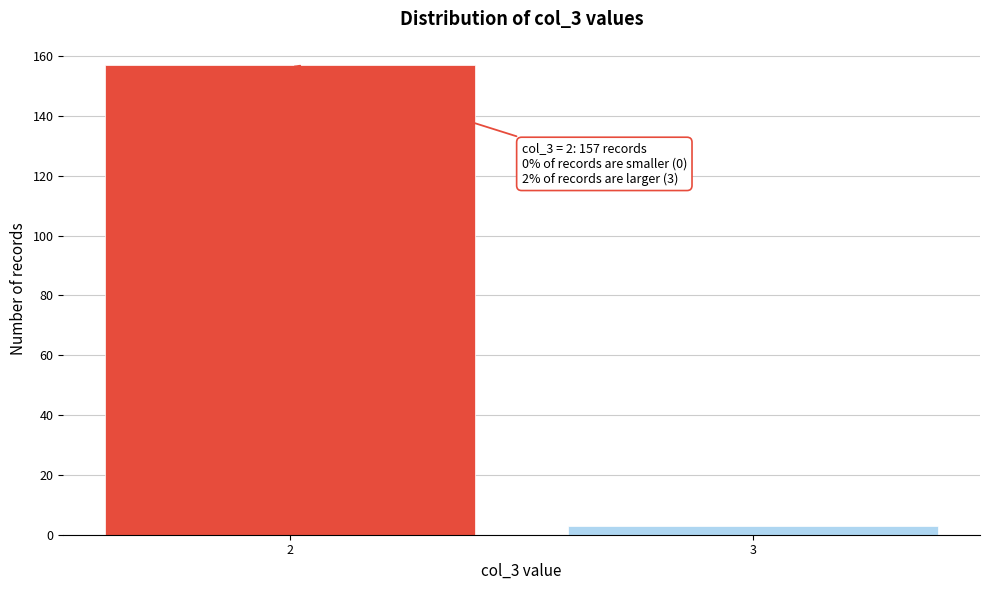

Reading left to right, transcribe all the data shown in this chart.

157	3